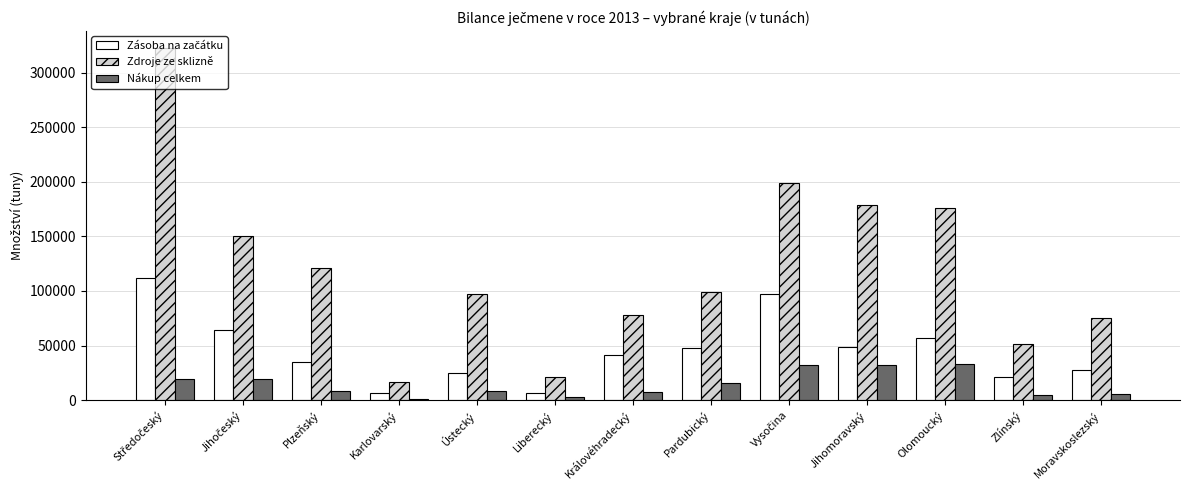

What is the total value across all series at Královéhradecký?

126799.1